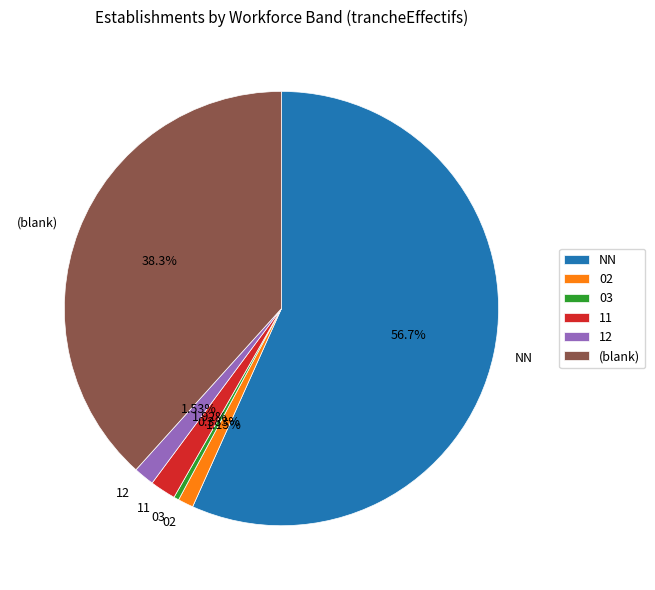

Is the sum of 03 and (blank) greater than half?

No